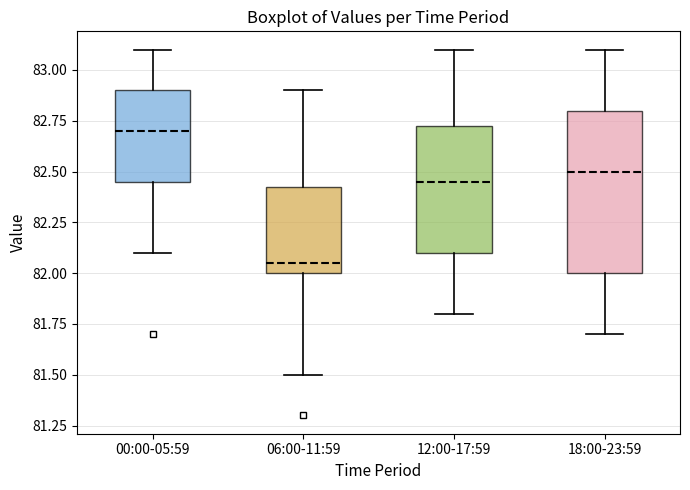

Where is the lower edge of the box for 06:00-11:59 on the y-axis? The values are not printed on the chart, so give them approximately, as read against the axis.

82.00